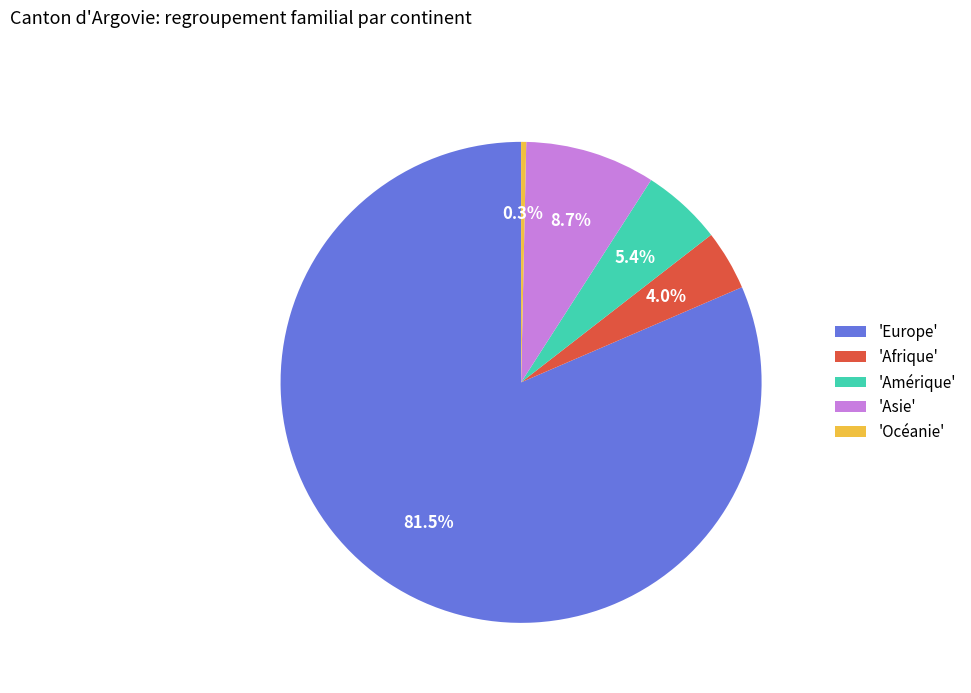

What portion of the pie excludes 'Asie'?

91.3%